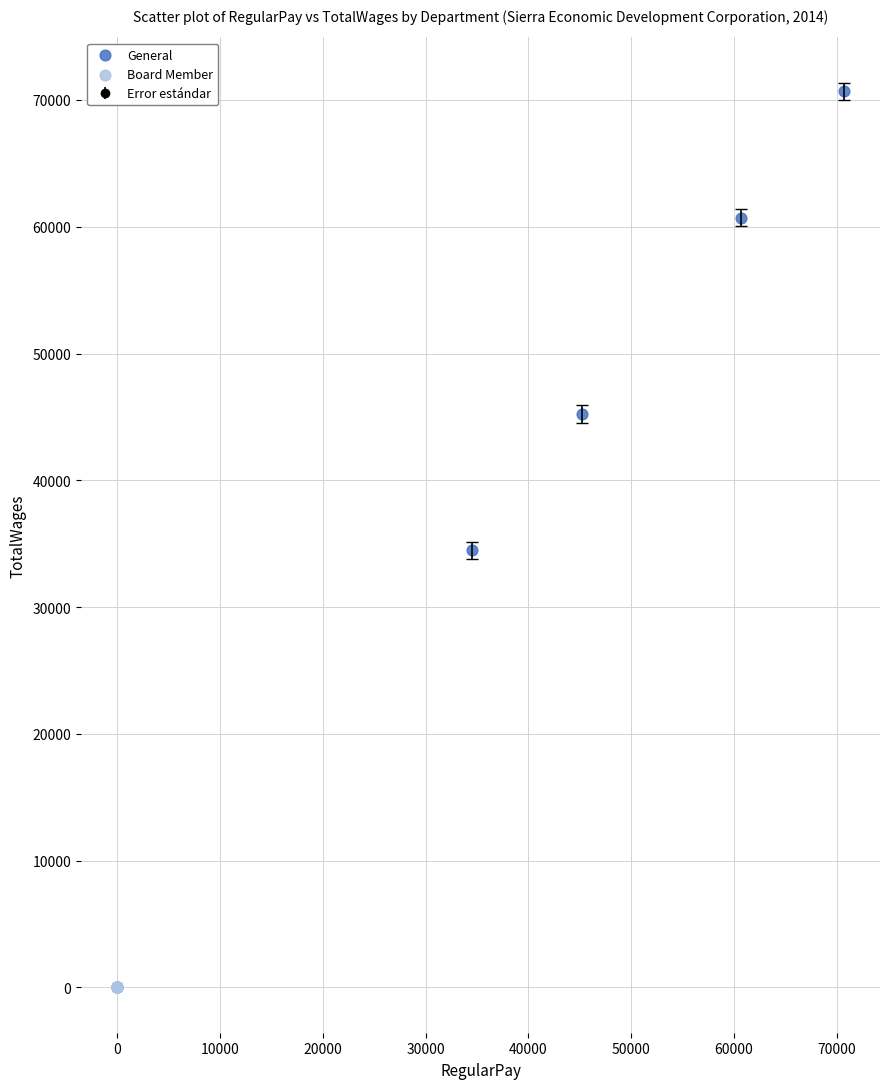

Which series contains the lowest Y value?

Board Member